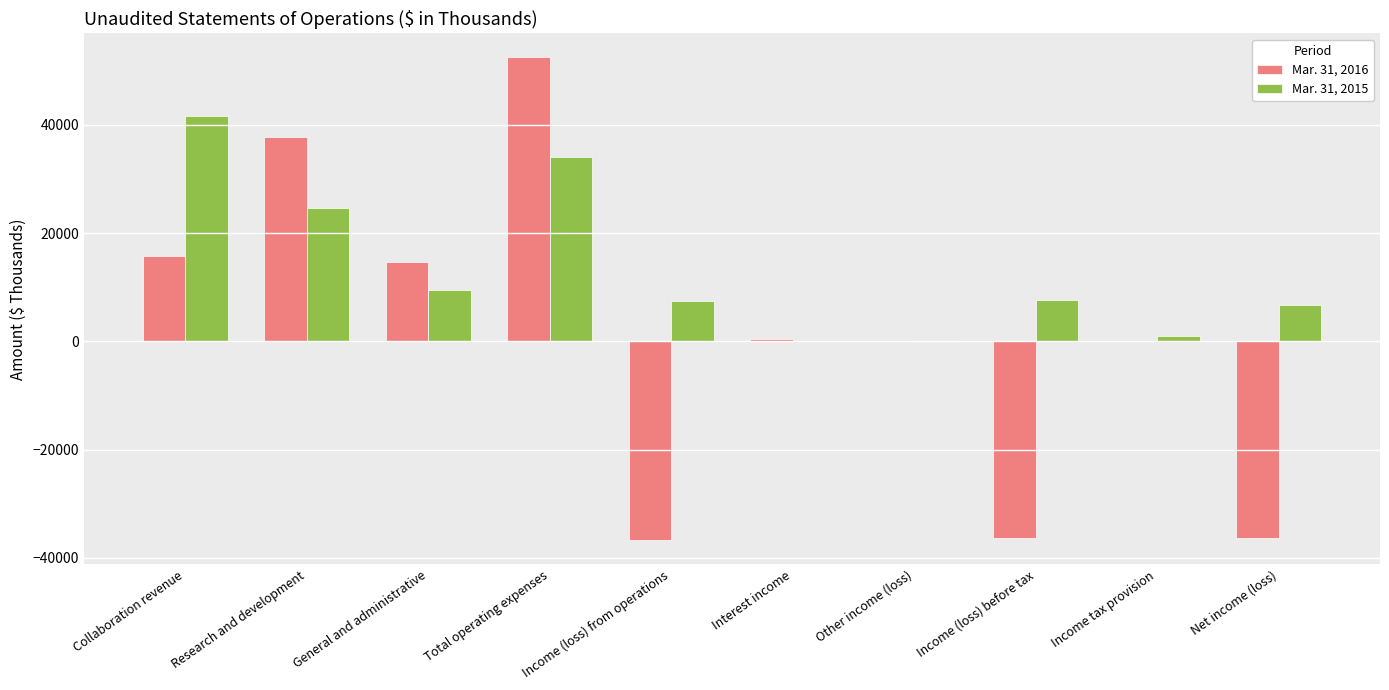

Is the value of Mar. 31, 2016 at Research and development greater than the value of Mar. 31, 2015 at General and administrative?

Yes